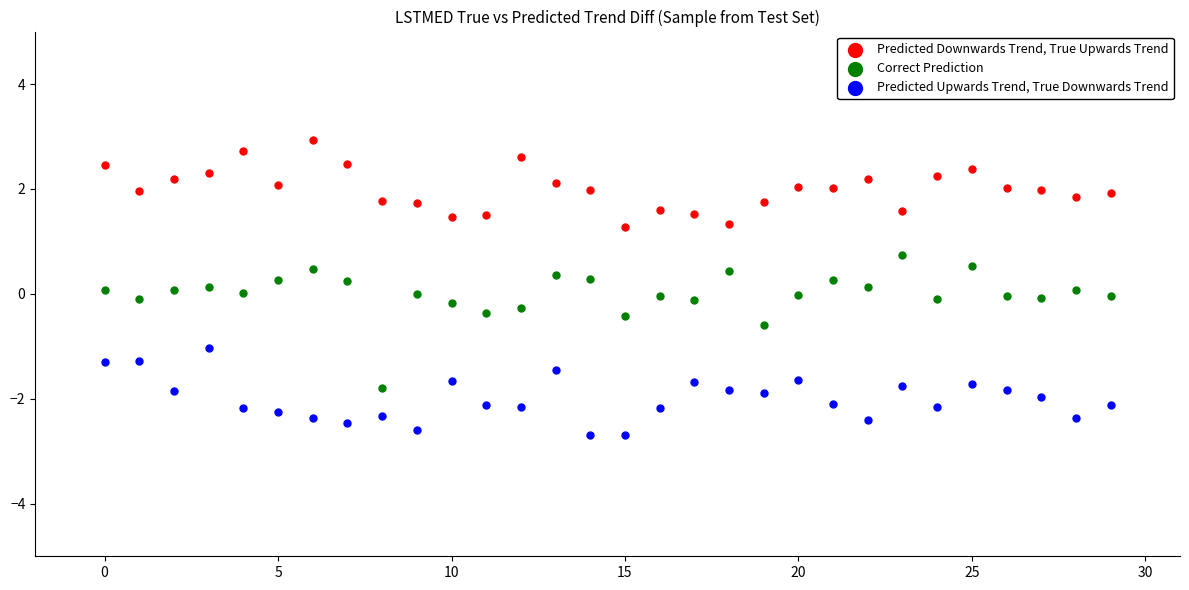

Which series reaches the maximum Y coordinate?

Predicted Downwards Trend, True Upwards Trend